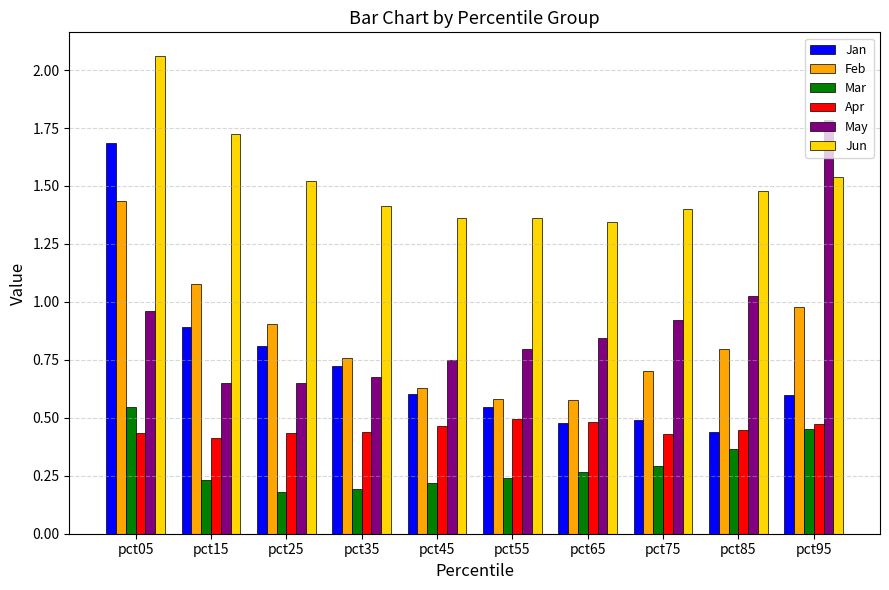

What is the average value of the May series?

0.9